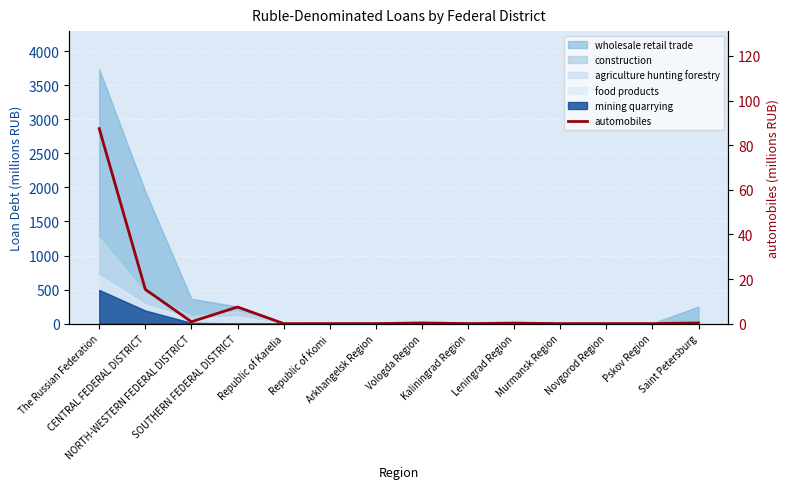

Reading left to right, list all the values displayed in this chart.

The Russian Federation=87.4	CENTRAL FEDERAL DISTRICT=15.3	NORTH-WESTERN FEDERAL DISTRICT=0.8	SOUTHERN FEDERAL DISTRICT=7.5	Republic of Karelia=0.0	Republic of Komi=0.0	Arkhangelsk Region=0.0	Vologda Region=0.3	Kaliningrad Region=0.0	Leningrad Region=0.2	Murmansk Region=0.0	Novgorod Region=0.0	Pskov Region=0.0	Saint Petersburg=0.3